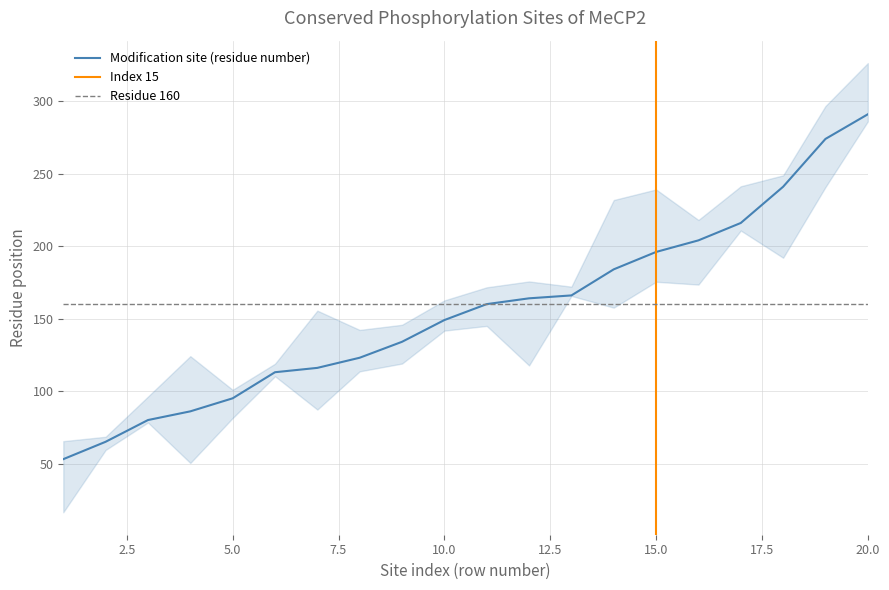

What is the minimum value for Modification site (residue number)?

53